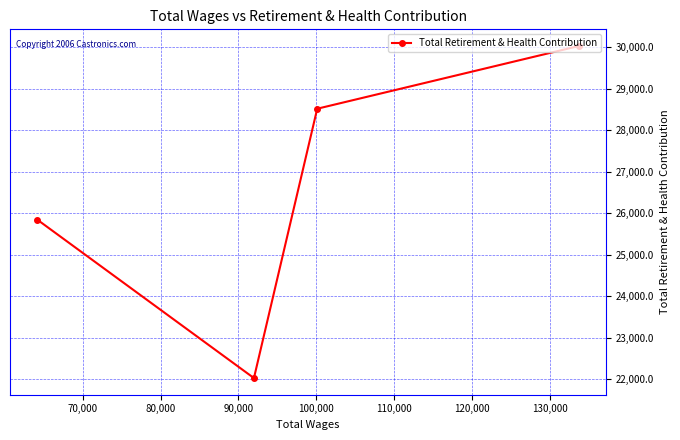

What is the maximum value shown in the chart?

30029